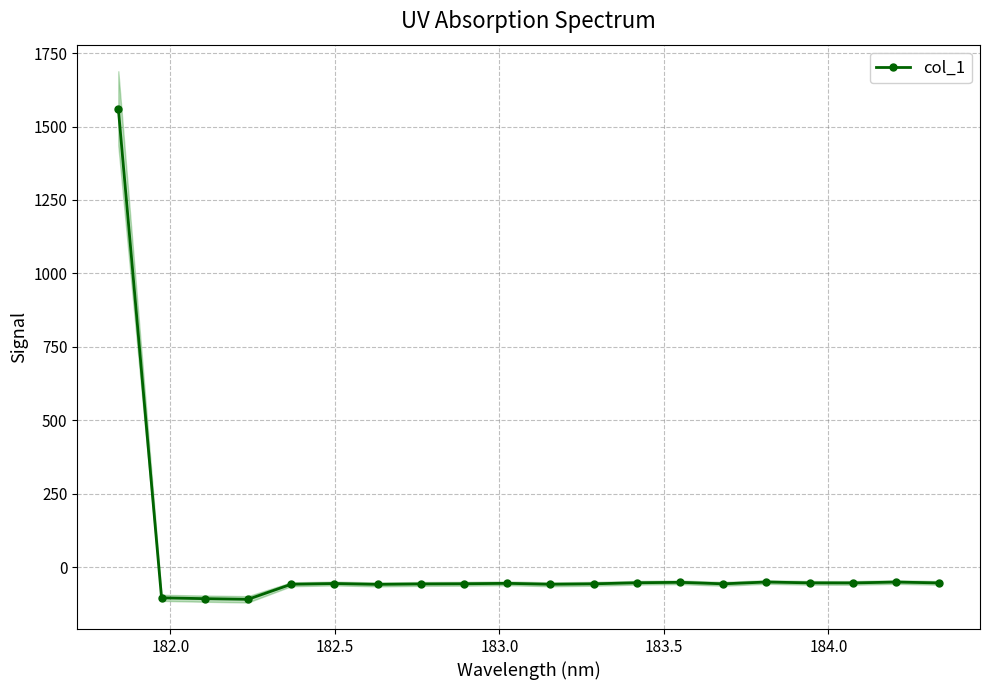

What is the value of the col_1 point at the 8th from the left?

-57.0